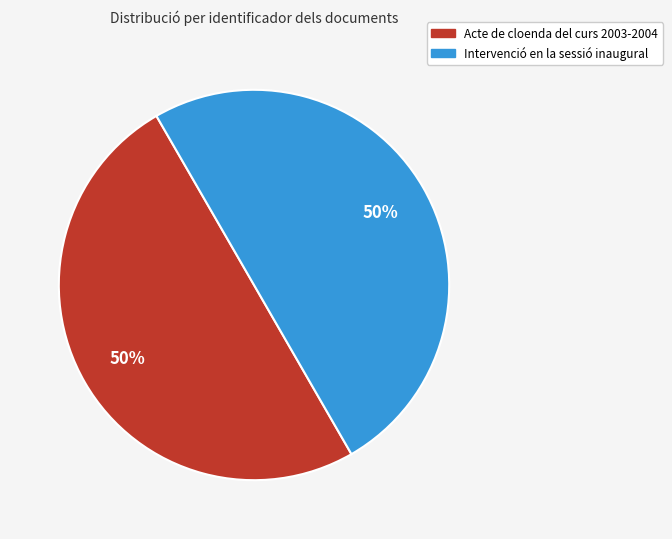

Approximately how many times larger is the value at Acte de cloenda del curs 2003-2004 compared to Intervenció en la sessió inaugural?

1.0